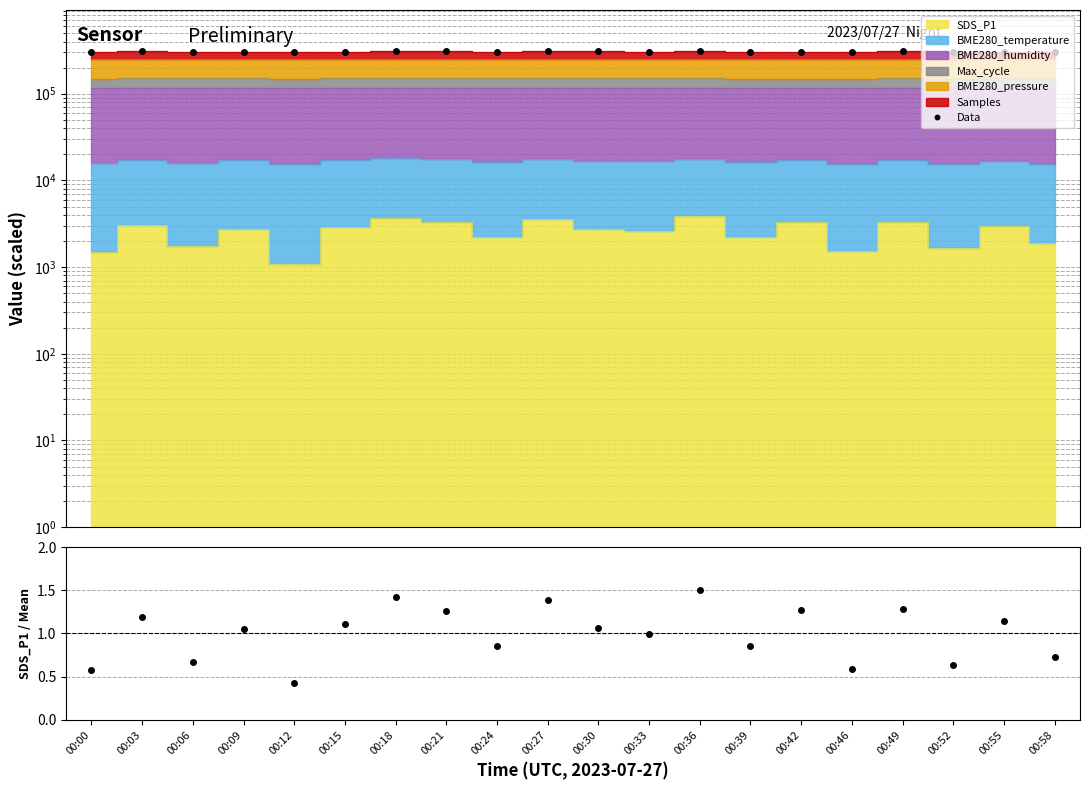

Reading left to right, what are all the values shown in this chart?

305308.7	307847.9	306696.3	306741.2	305082.4	306440.5	307612.5	307292.3	306754.0	307422.1	307316.2	306236.4	308241.1	305456.8	305521.9	305117.2	307124.1	305064.8	306441.8	305312.8